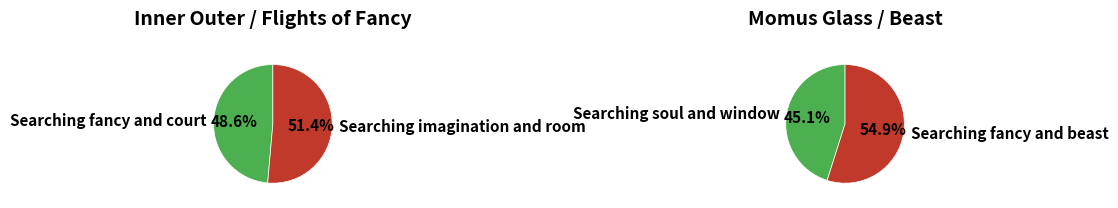

What is the smallest slice in the pie chart?

Searching fancy and court